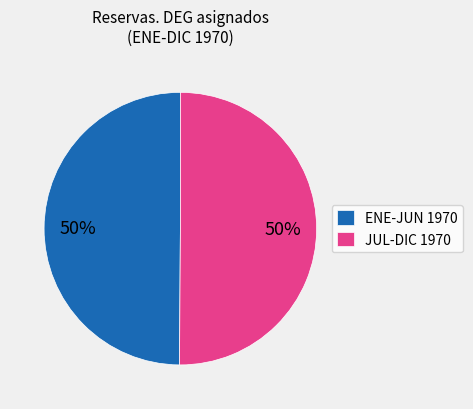

To the nearest percent, what portion does JUL-DIC 1970 represent?

50%